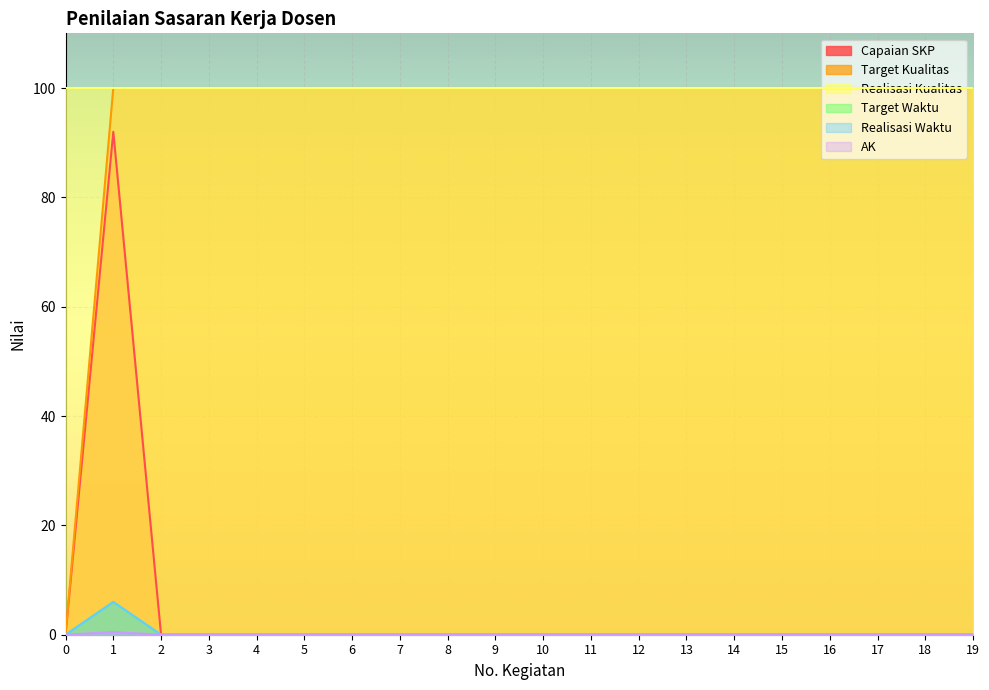

The value of Target Kualitas at 8 is 100.0. True or false?

True